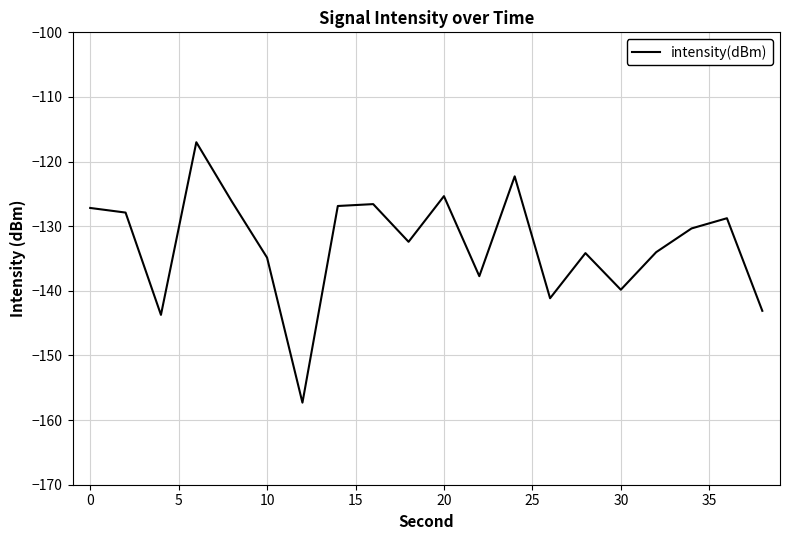

What is the smallest value displayed?

-157.3